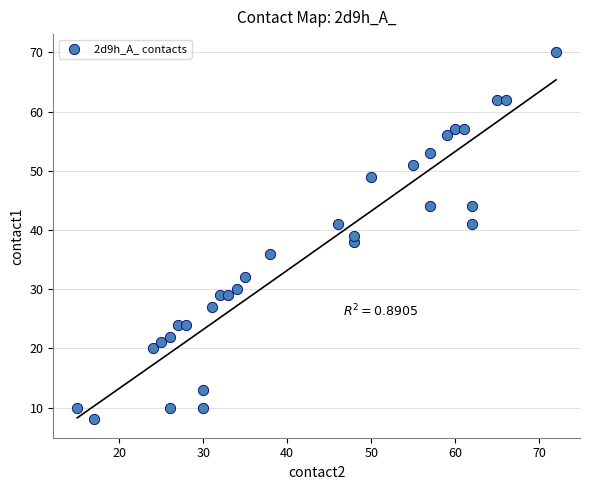

What is the range of X values (max minus min)?

57